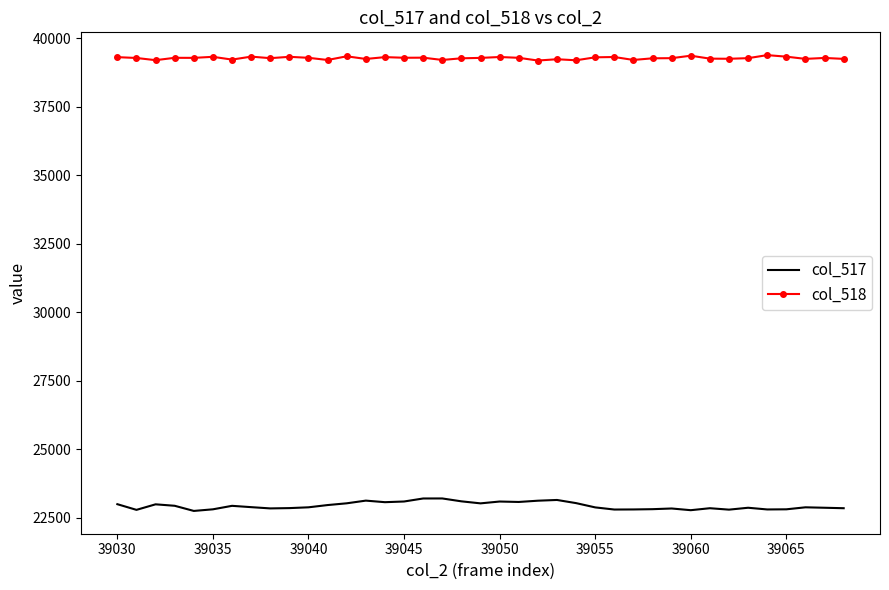

True or false: col_517 and col_518 cross at least once.

False